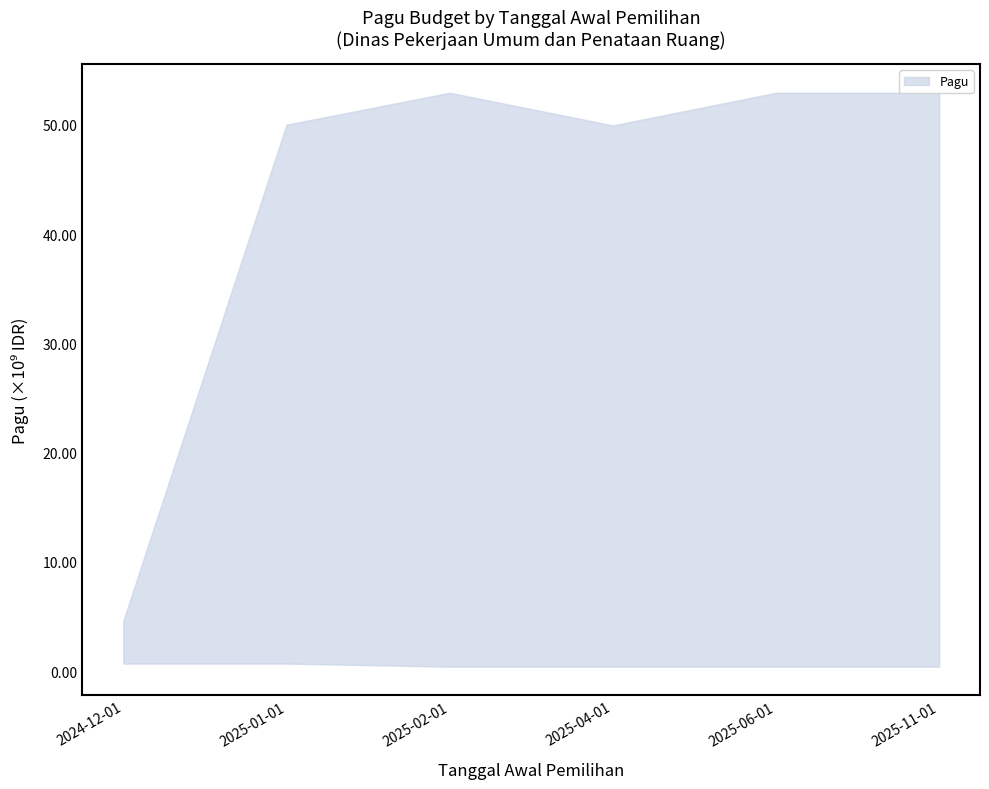

At how many categories does at least one series exceed 22650128787?

5